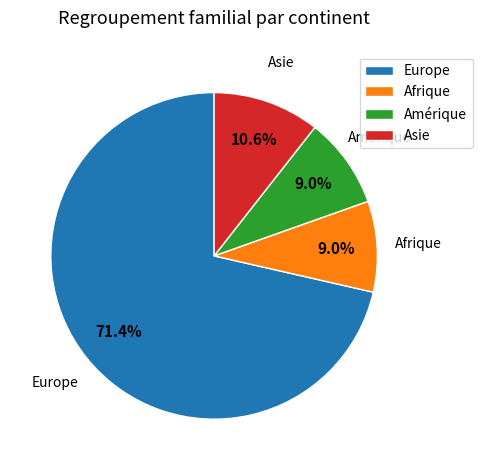

To the nearest percent, what is the difference between the largest and smallest slice percentages?

62%